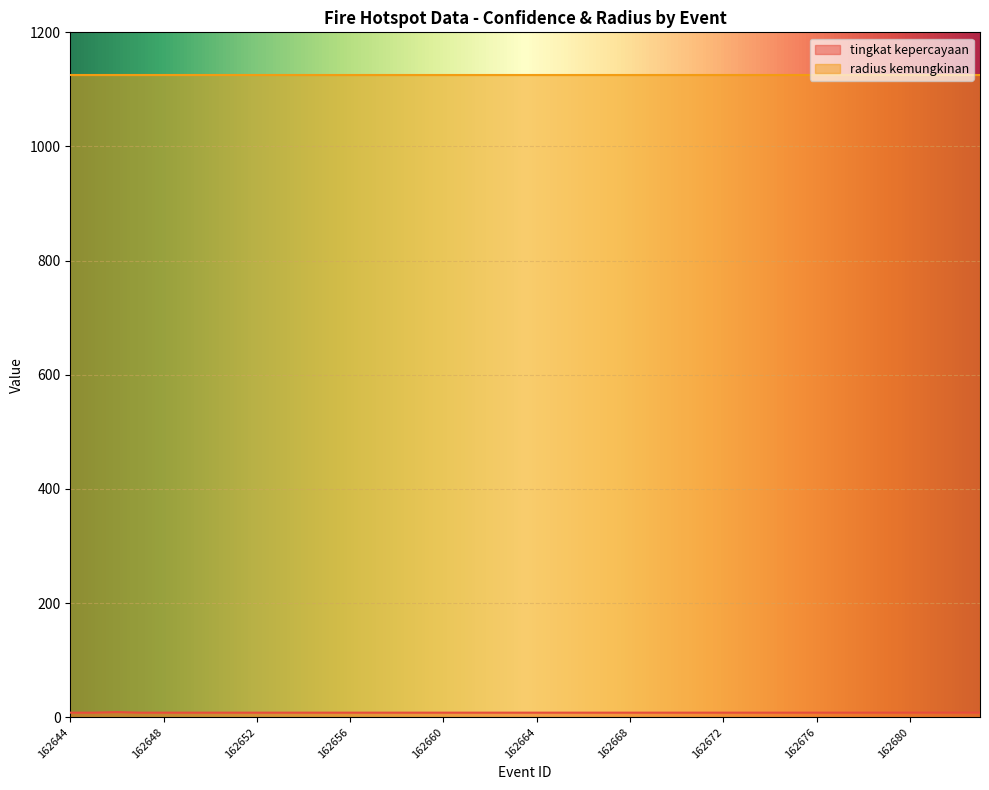

List the labels in order of value, smallest first.

162644, 162645, 162647, 162648, 162649, 162650, 162651, 162652, 162653, 162654, 162655, 162656, 162657, 162658, 162659, 162660, 162661, 162662, 162663, 162664, 162665, 162666, 162667, 162668, 162669, 162670, 162671, 162672, 162673, 162674, 162675, 162676, 162677, 162678, 162679, 162680, 162681, 162682, 162683, 162646